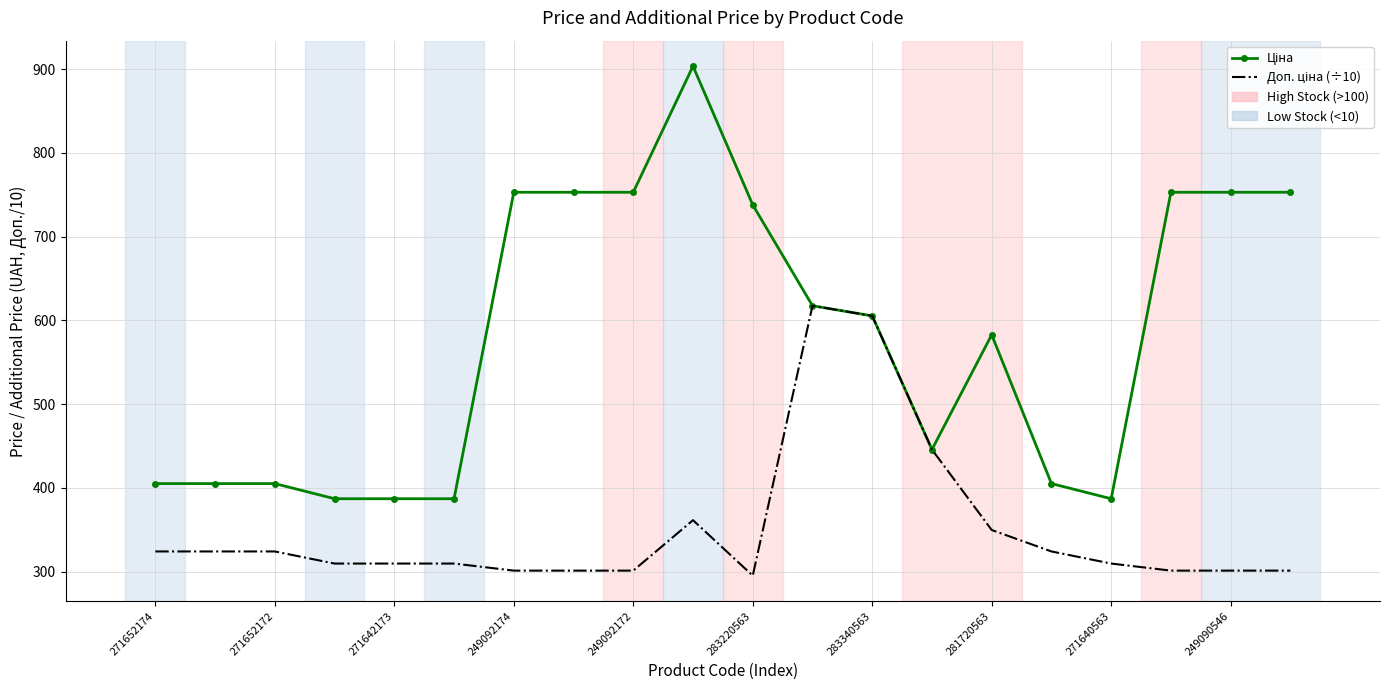

What is the smallest value displayed?

295.2